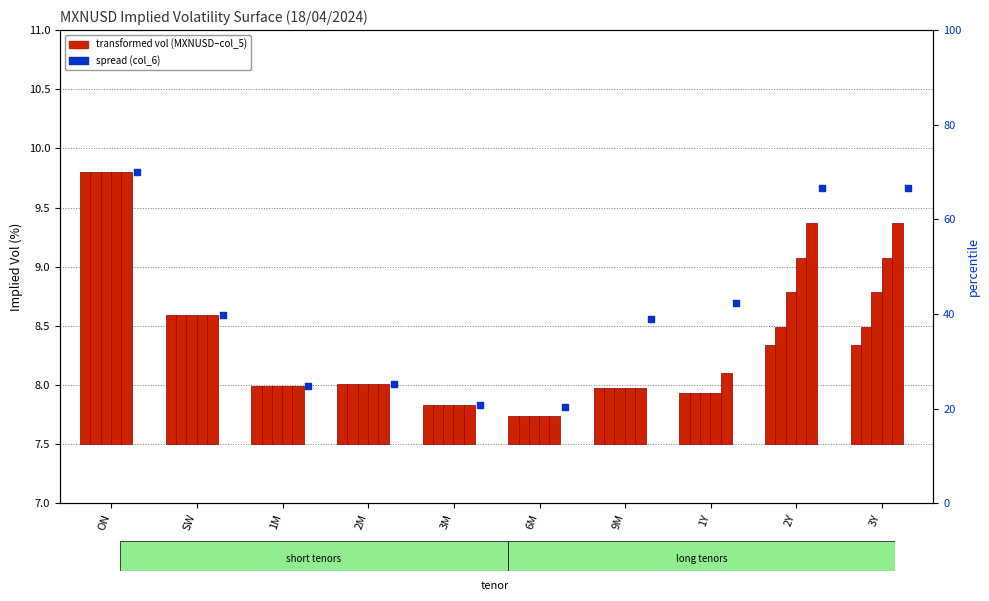

Which series contains the lowest Y value?

MXNUSD